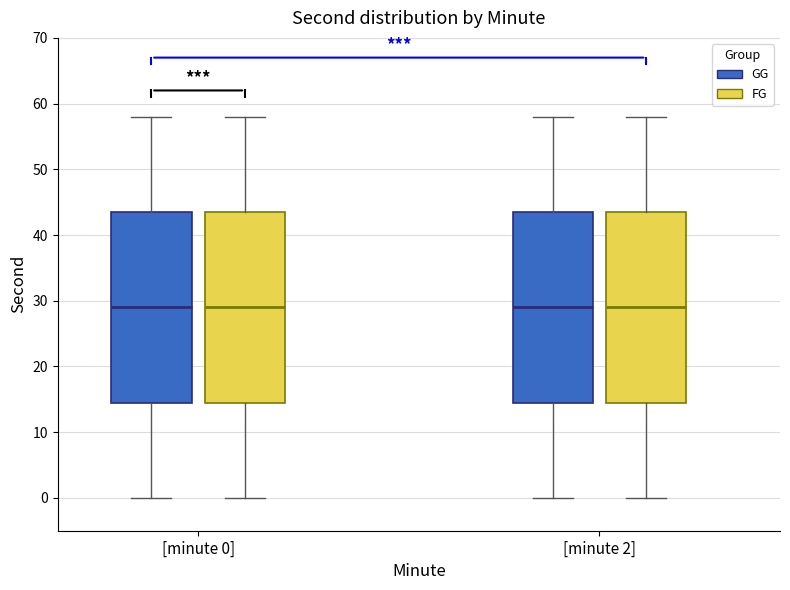

Reading left to right, transcribe this box plot: for each box, give where its median line is, the range the box spans, and where its two whiskers end, as read against the y-axis. The values are not printed on the chart, so give them approximately, as read against the axis.

[minute 0] (GG): median 29, box 15 to 44, whiskers 0 to 58
[minute 0] (FG): median 29, box 15 to 44, whiskers 0 to 58
[minute 2] (GG): median 29, box 15 to 44, whiskers 0 to 58
[minute 2] (FG): median 29, box 15 to 44, whiskers 0 to 58